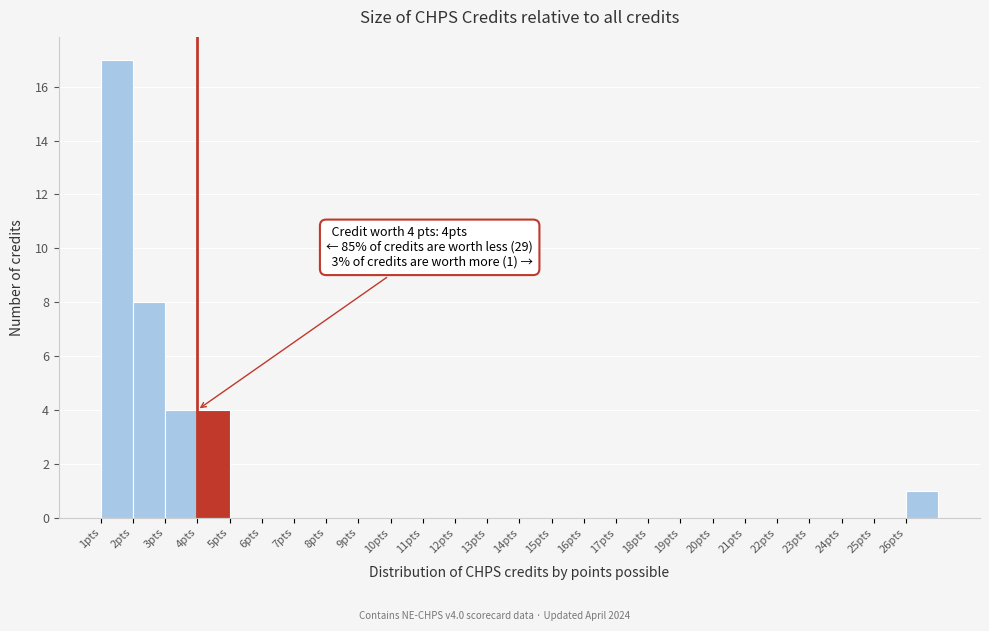

Which range on the x-axis has the tallest bar?

1 to 2